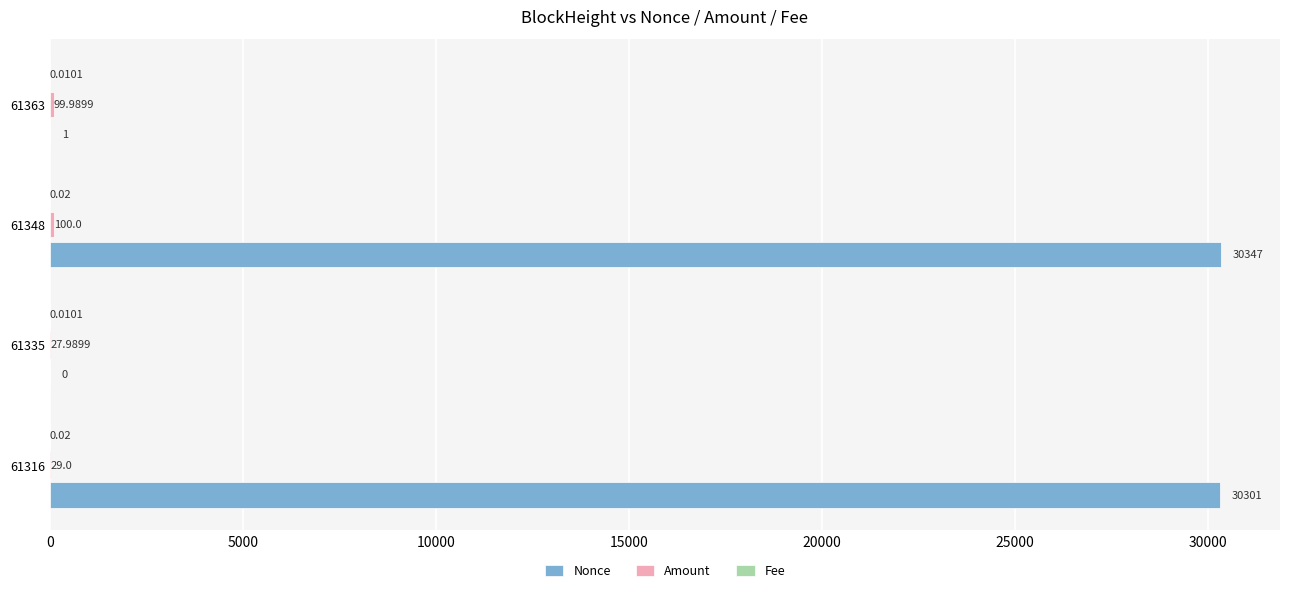

Between 61335 and 61348, which series saw the biggest shift?

Nonce